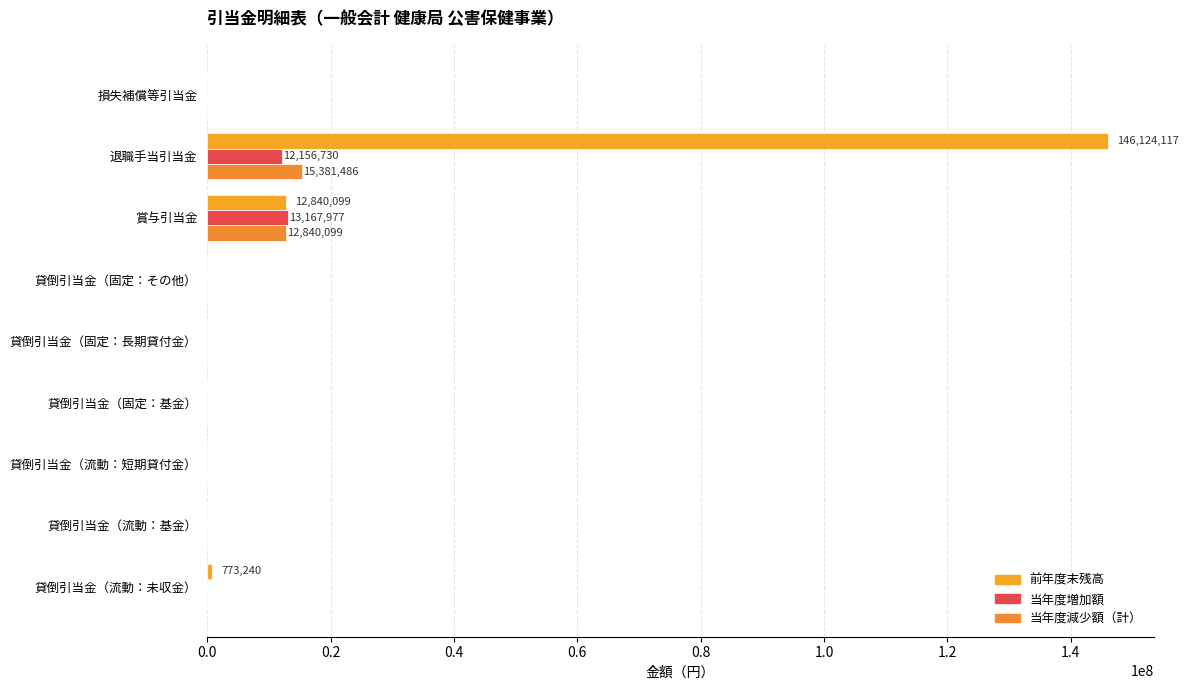

Count the number of categories in the chart.

9